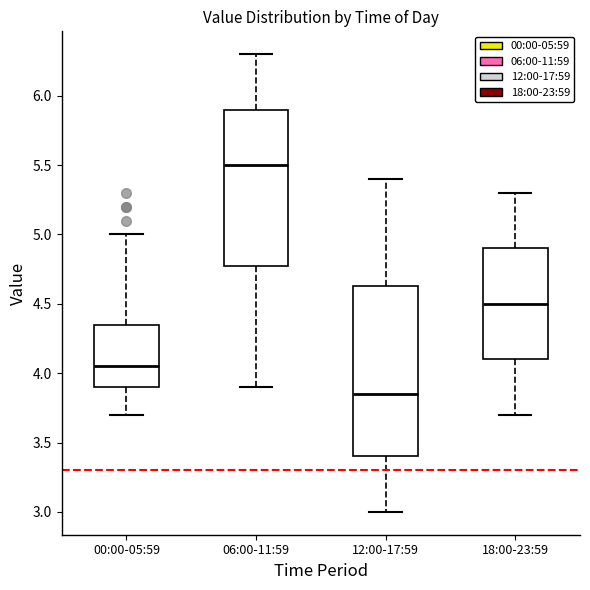

Comparing the boxes themselves (not the whiskers), which one is the tallest?

12:00-17:59